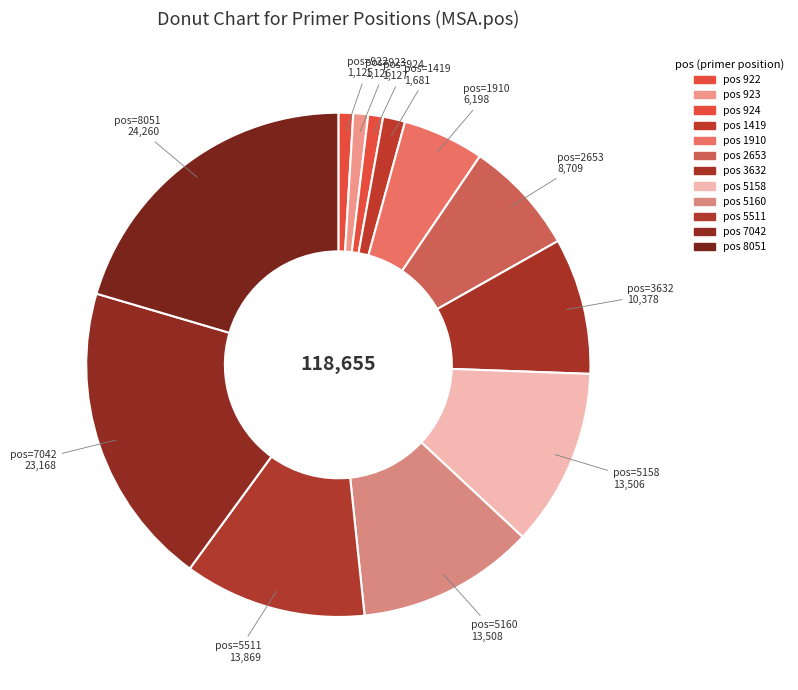

Does any single category account for the majority?

No